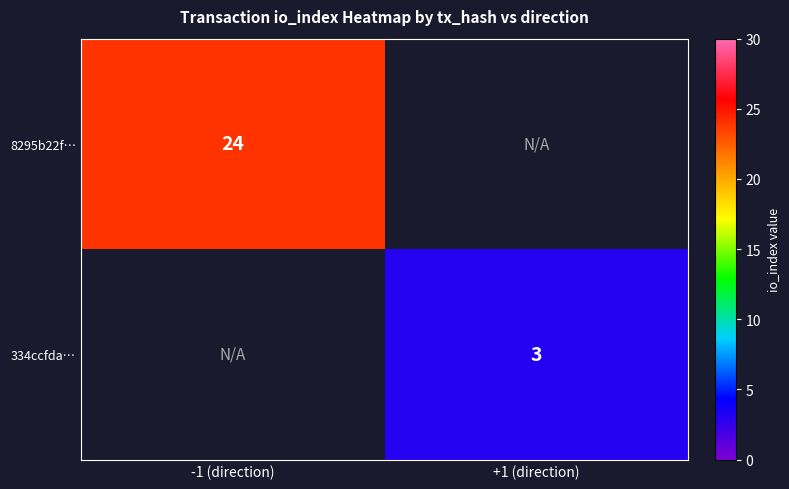

Which label corresponds to the largest value in the chart?

-1 (direction)